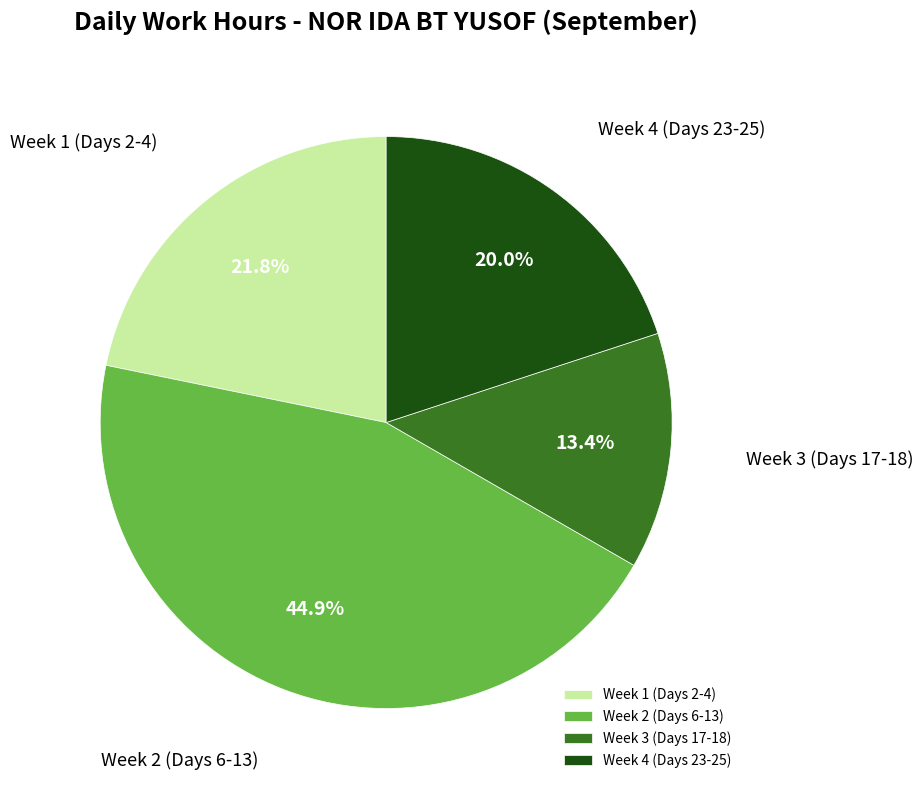

Combined, what portion of the pie is Week 4 (Days 23-25) and Week 2 (Days 6-13)?

64.8%